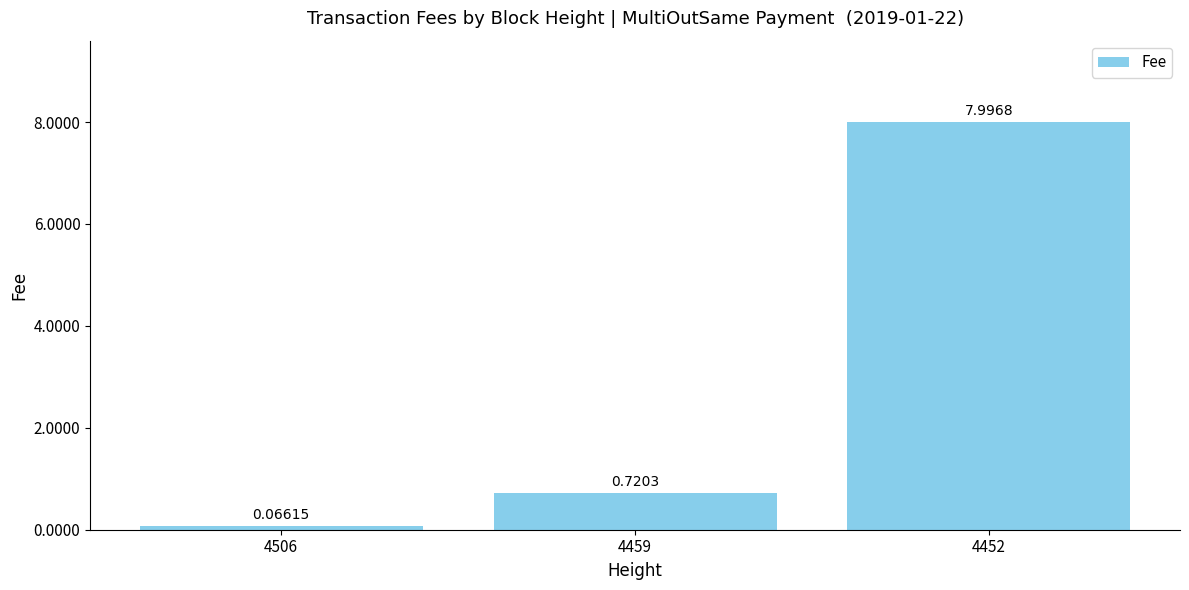

Read the value at 4452.

8.0